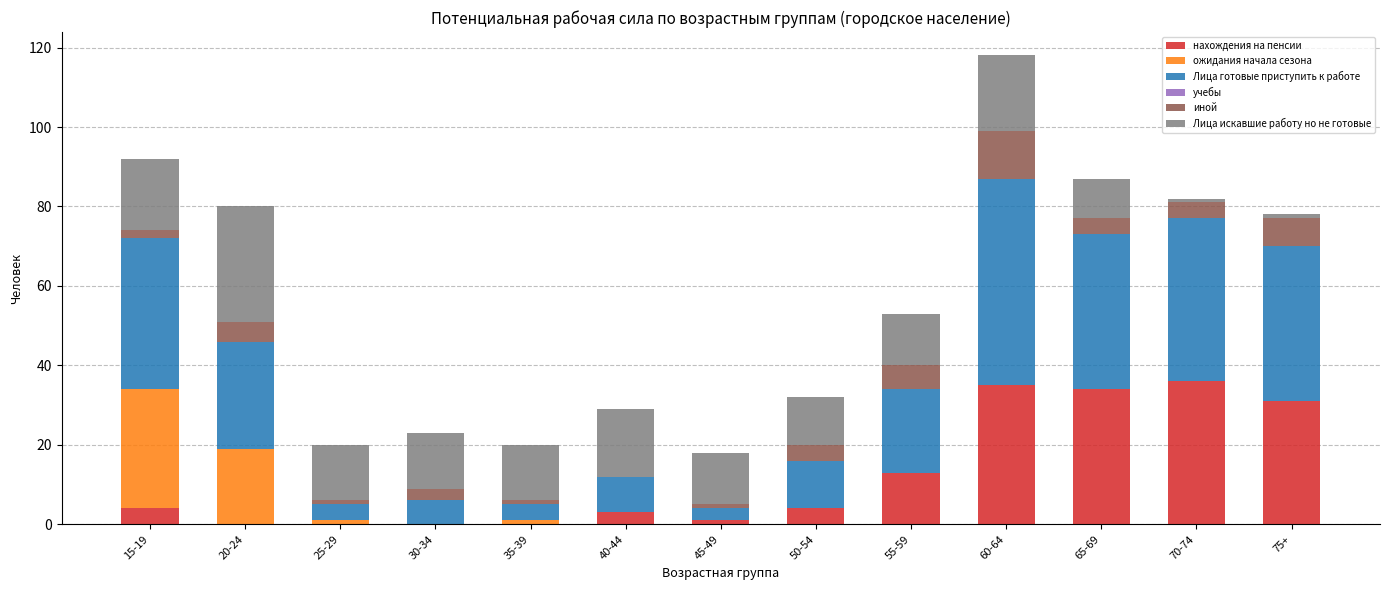

What is the total value across all series at 65-69?

87